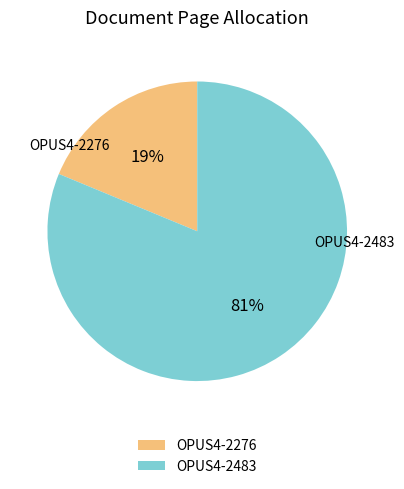

Combined, do OPUS4-2276 and OPUS4-2483 account for over 50%?

Yes